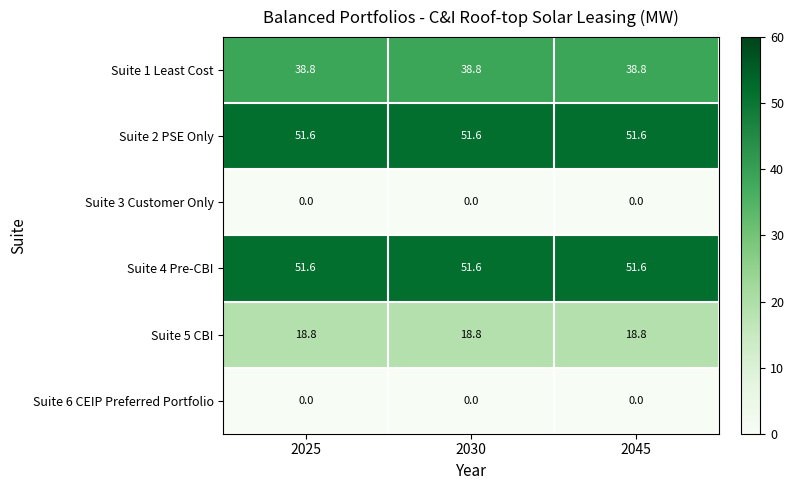

What is the total value across all series at 2030?

160.8